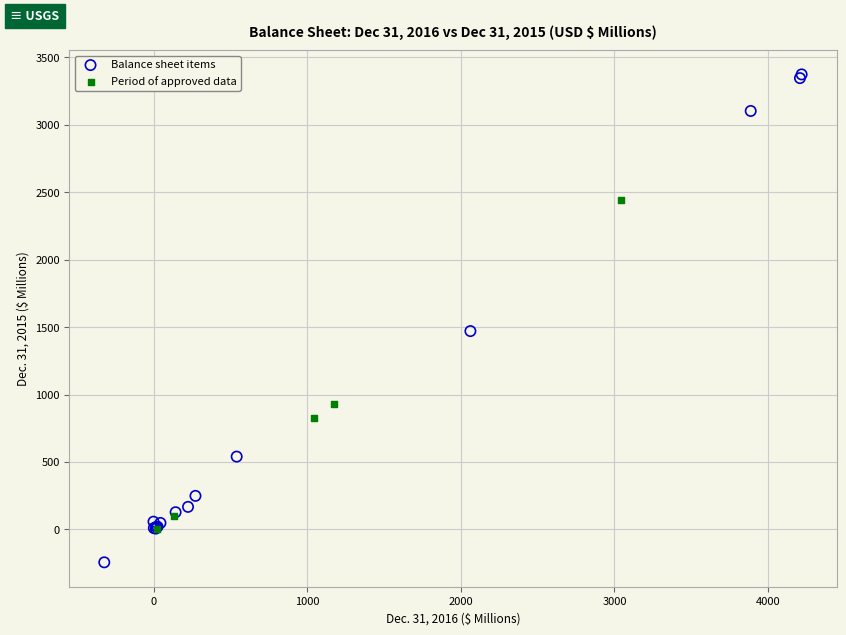

What are all the series names shown in the legend?

Balance sheet items, Period of approved data